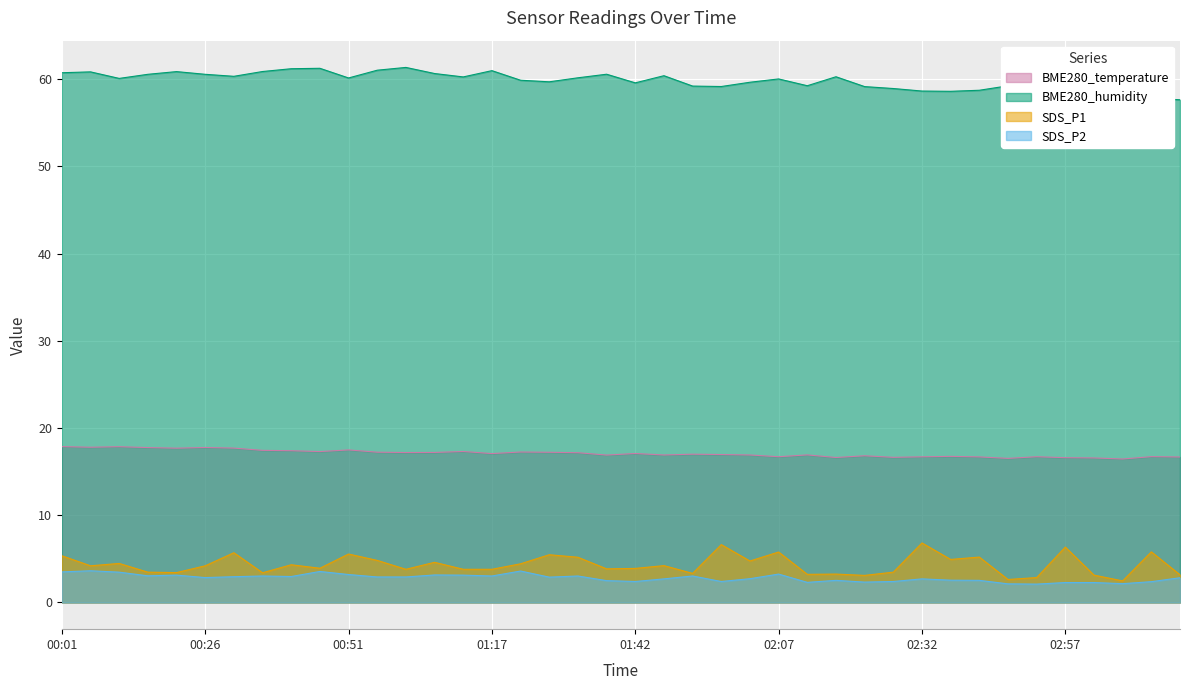

Between 02:12 and 01:52, which is larger?

01:52